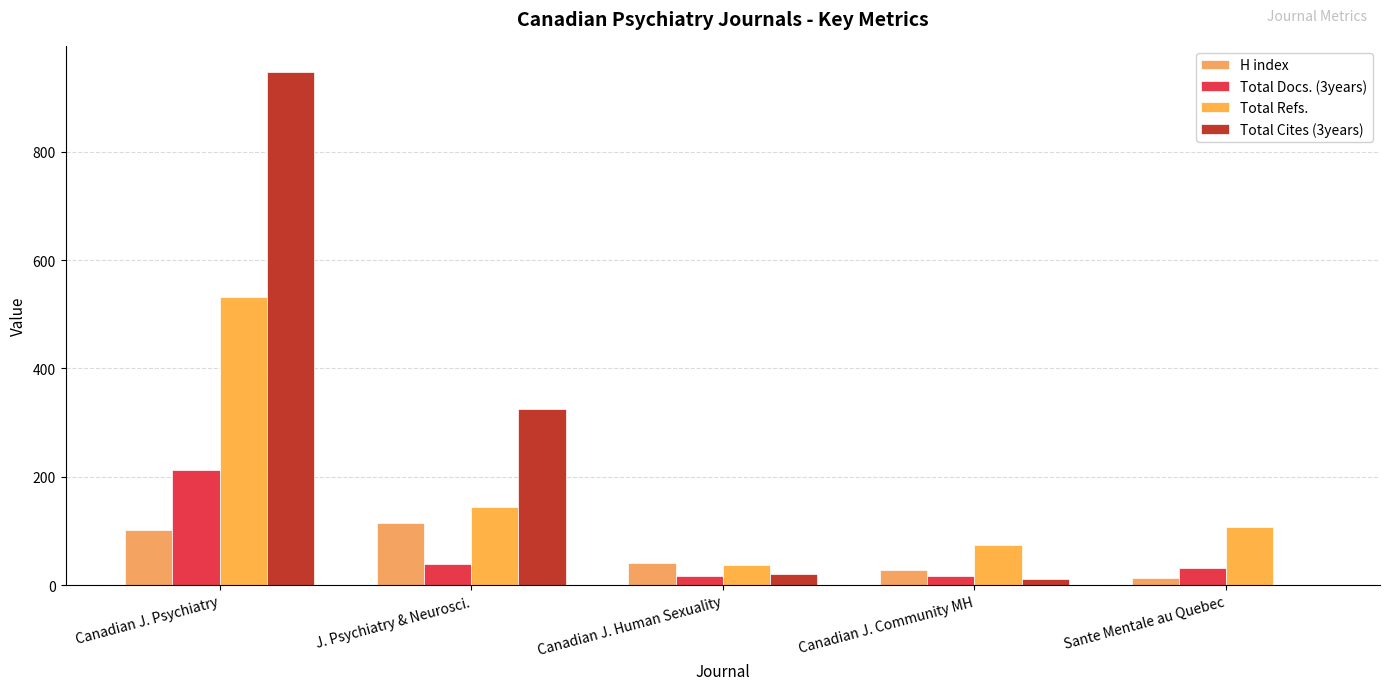

At which label does H index reach its minimum?

Sante Mentale au Quebec